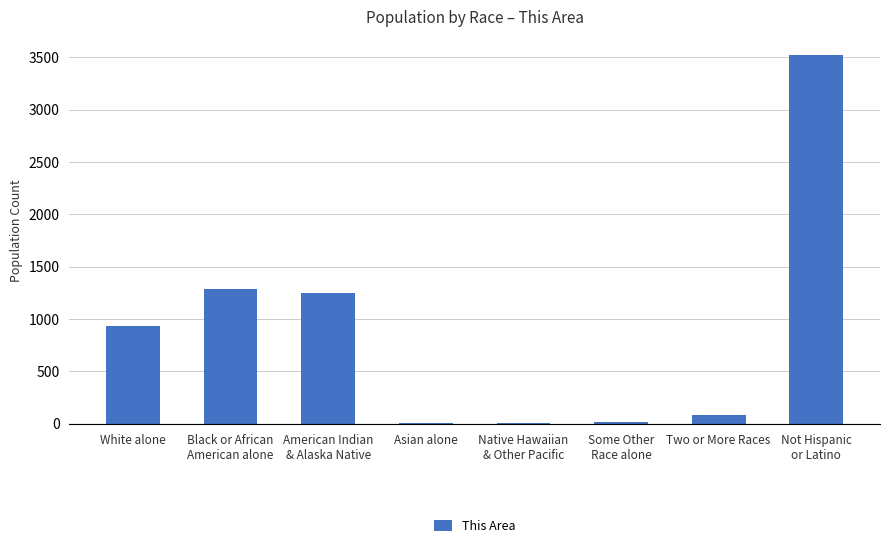

The chart shows a value of 859 at Black or African
American alone. True or false?

False